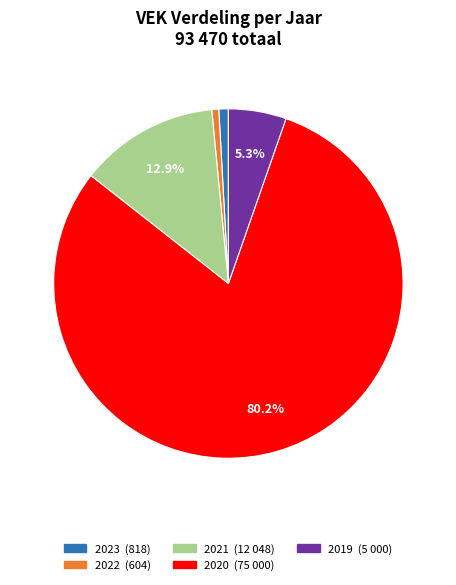

Does any single category account for the majority?

Yes